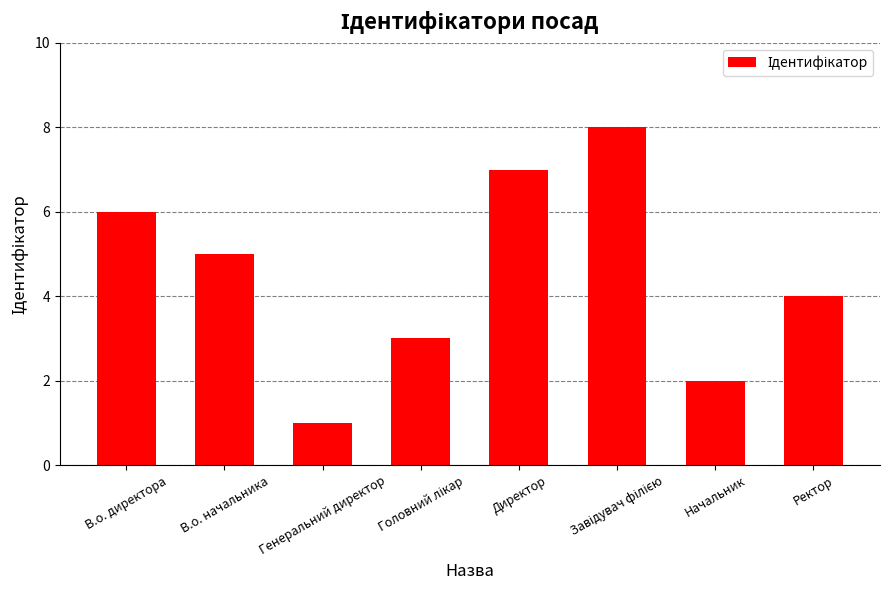

What is the change in value from В.о. директора to Генеральний директор?

-5